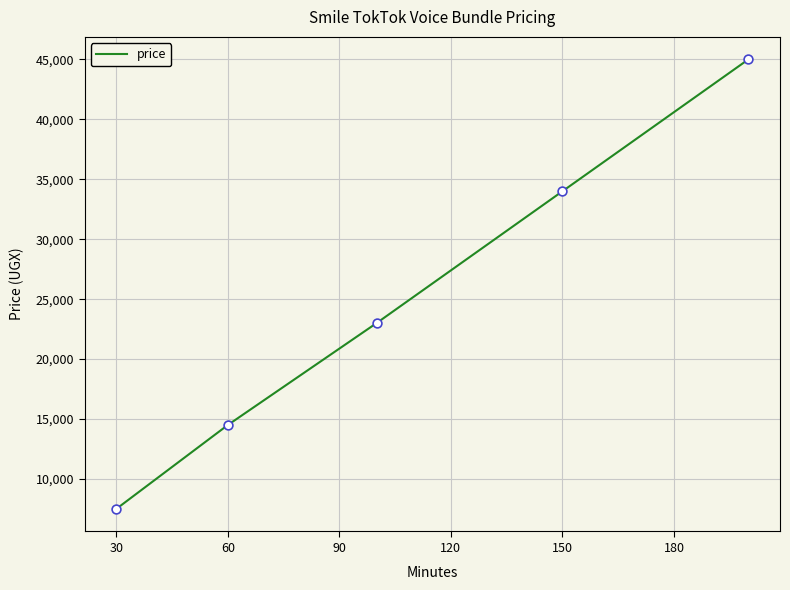

True or false: the data has more than 1 interior local peaks.

False